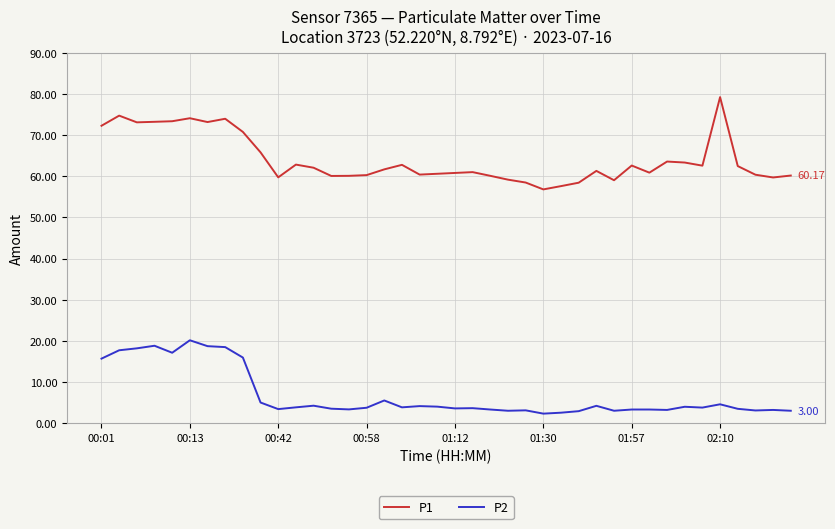

List the series in order of their overall mean, highest first.

P1, P2